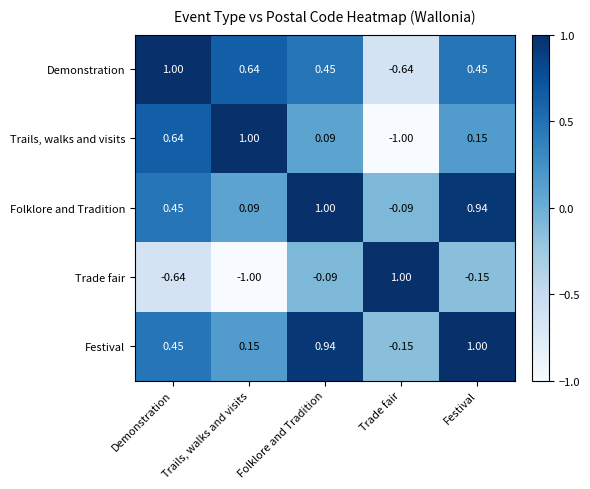

What is the spread (max minus min) of values at Demonstration?

1.6